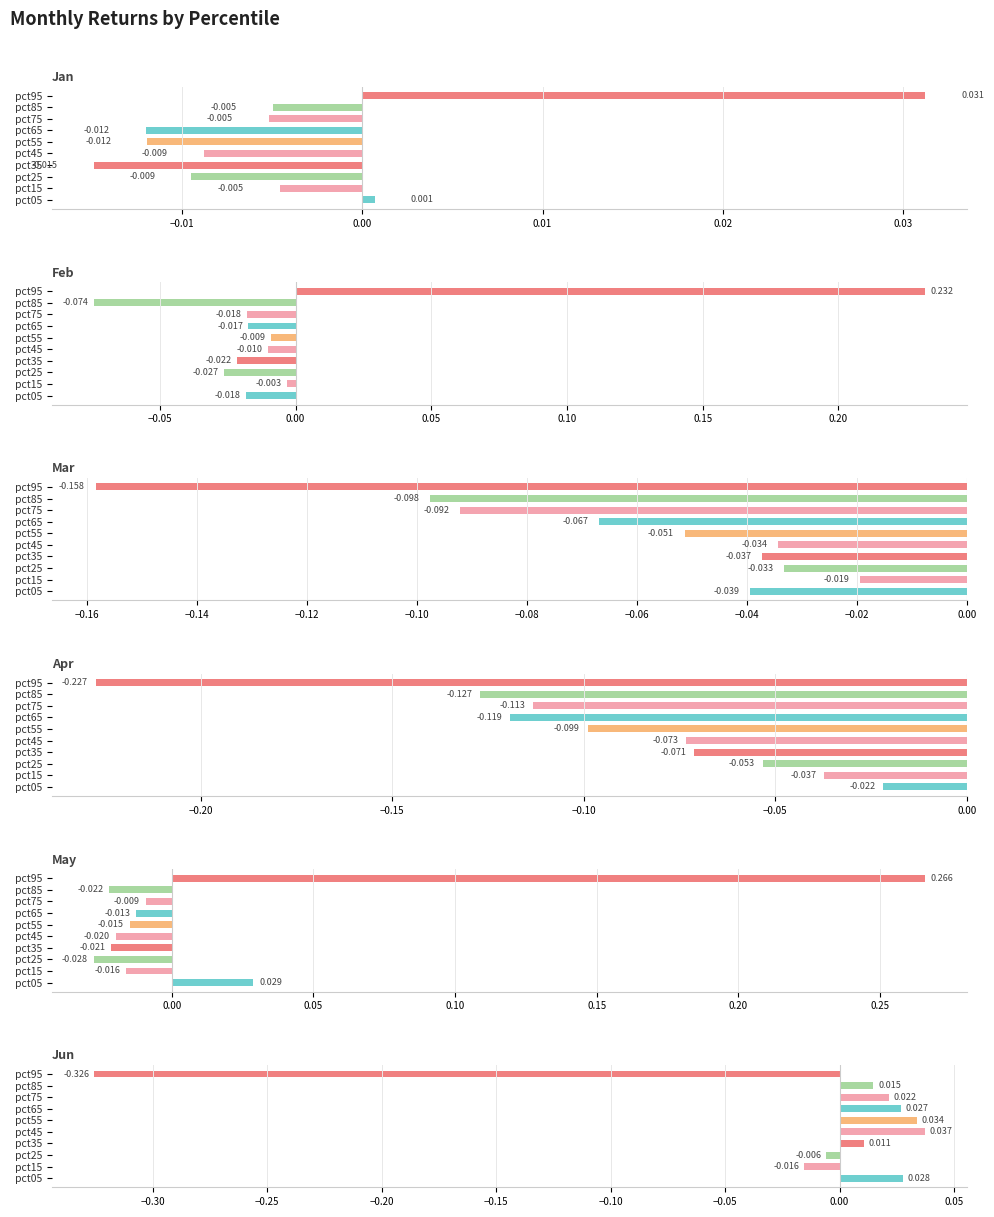

Are the bars horizontal?

Yes